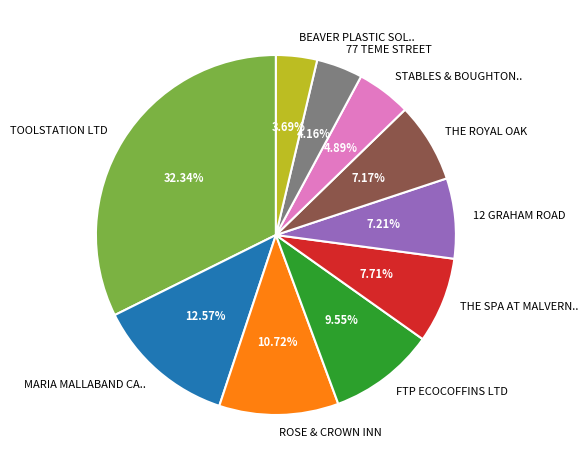

Between ROSE & CROWN INN and TOOLSTATION LTD, which is larger?

TOOLSTATION LTD